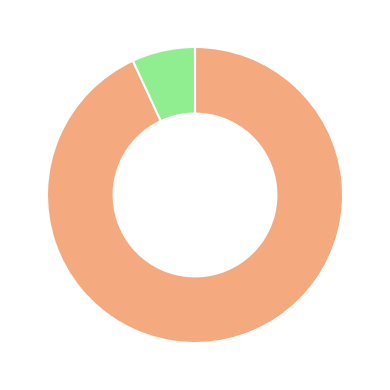

Does any single category account for the majority?

Yes